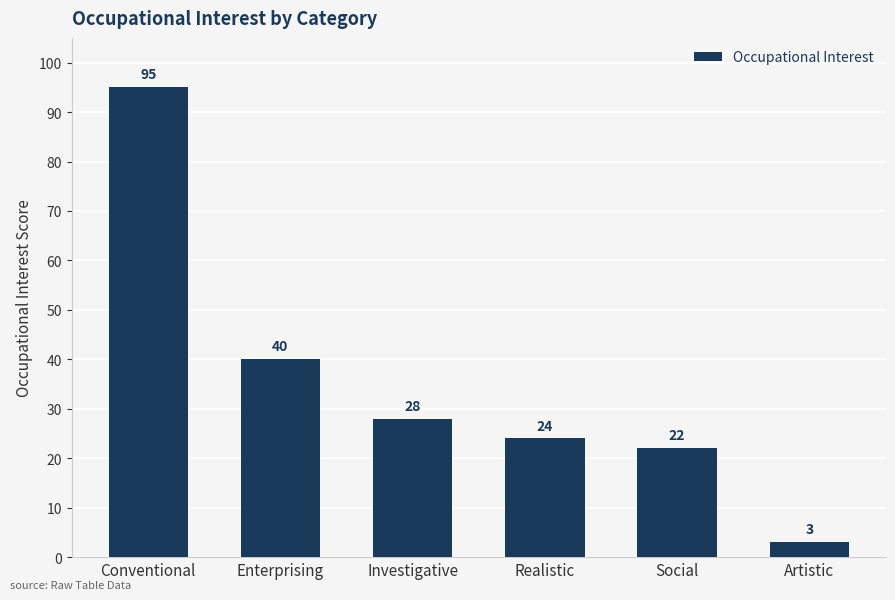

List the labels in order of value, smallest first.

Artistic, Social, Realistic, Investigative, Enterprising, Conventional